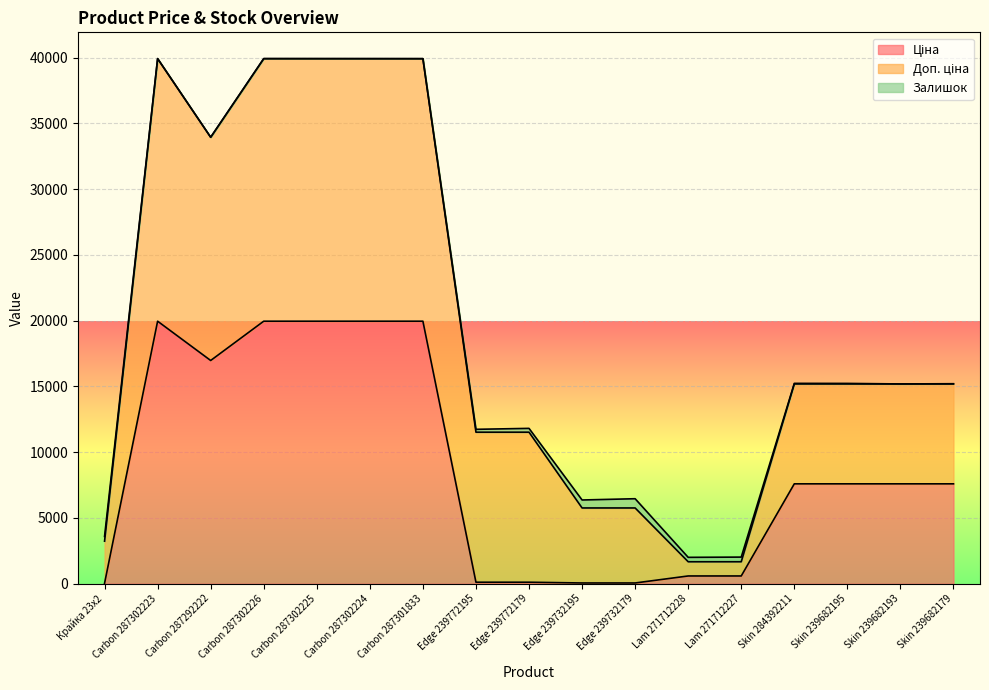

What is the sum of all Залишок values?

2986.0